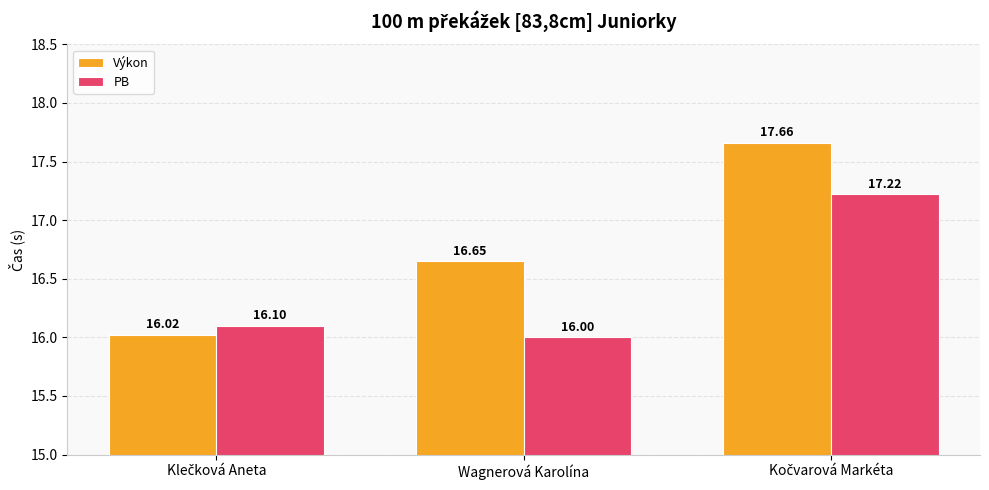

What is the average value of the PB series?

16.4